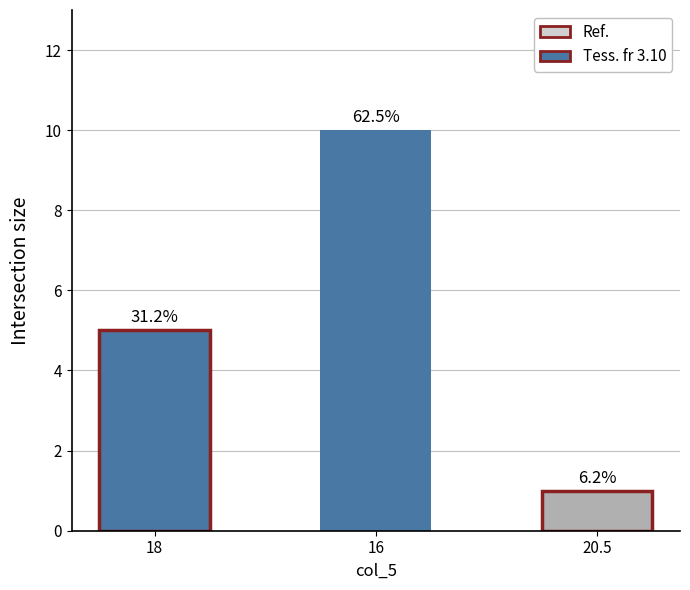

Between 18 and 16, which is larger?

16